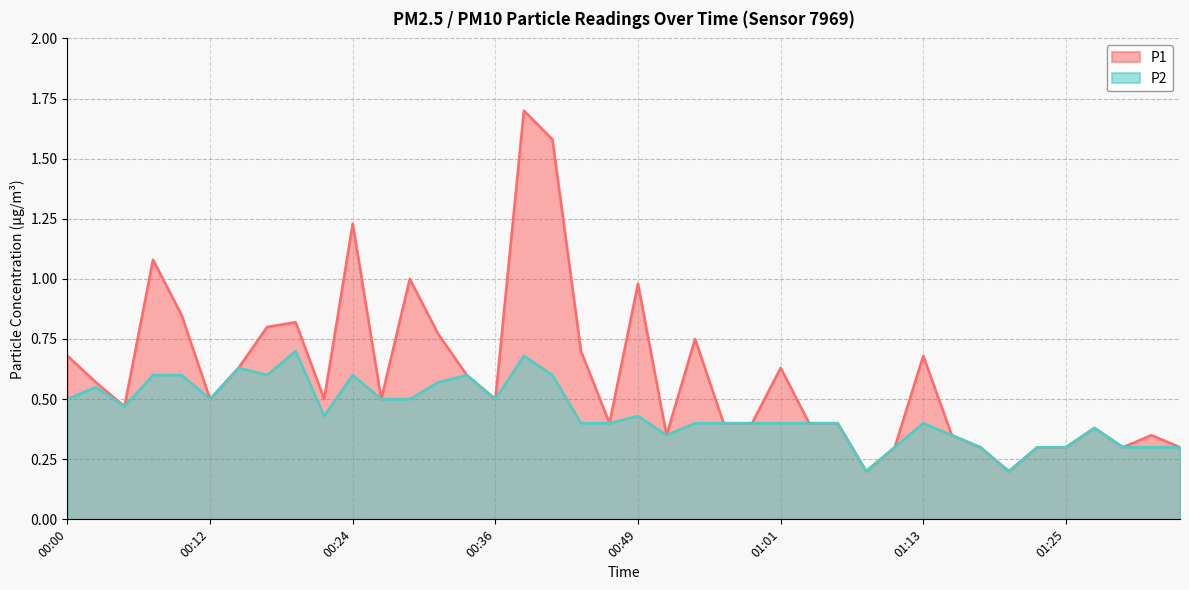

What is the minimum value for P1?

0.2